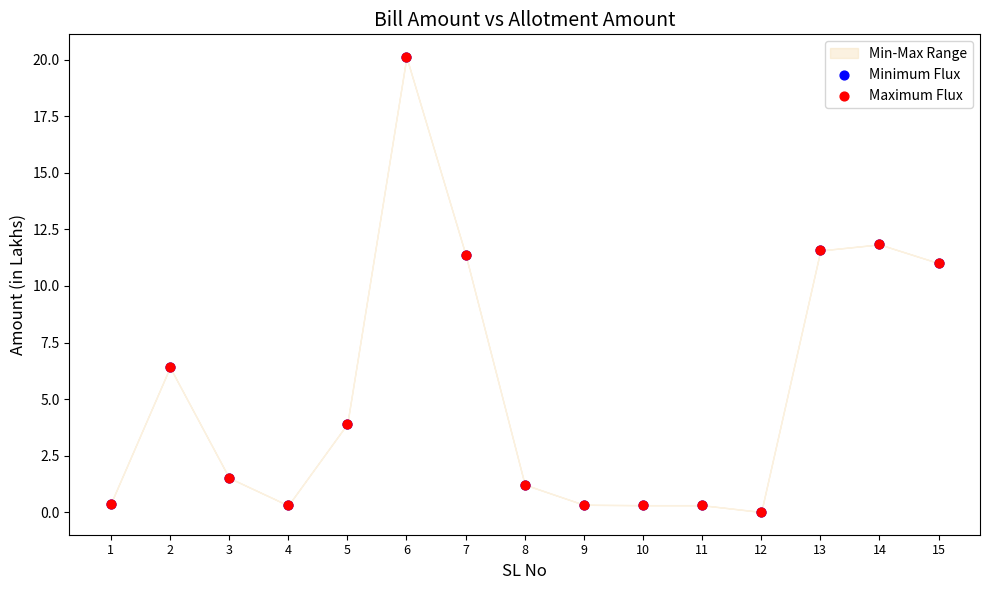

Which series contains the lowest Y value?

Minimum Flux